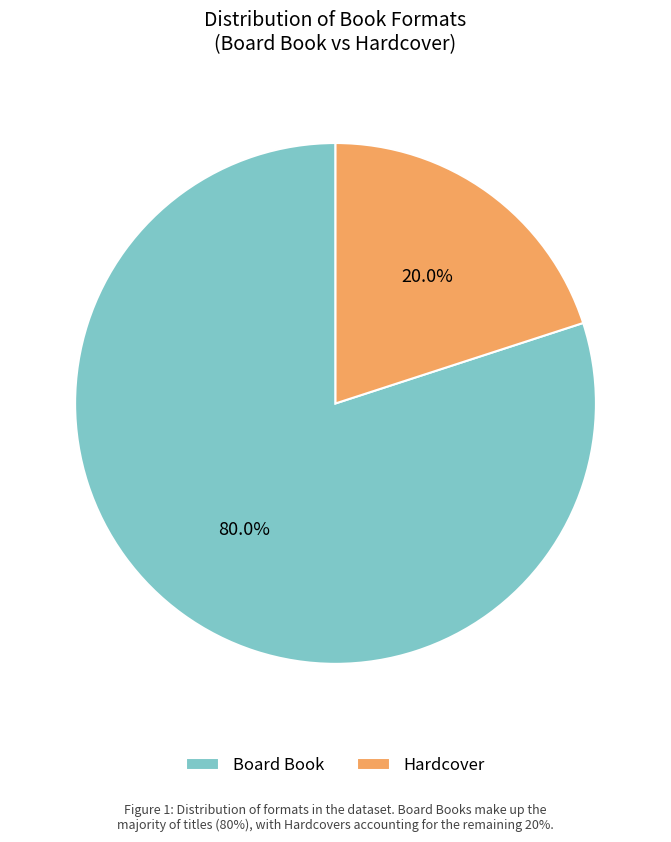

The Board Book slice represents 80% of the pie. True or false?

True